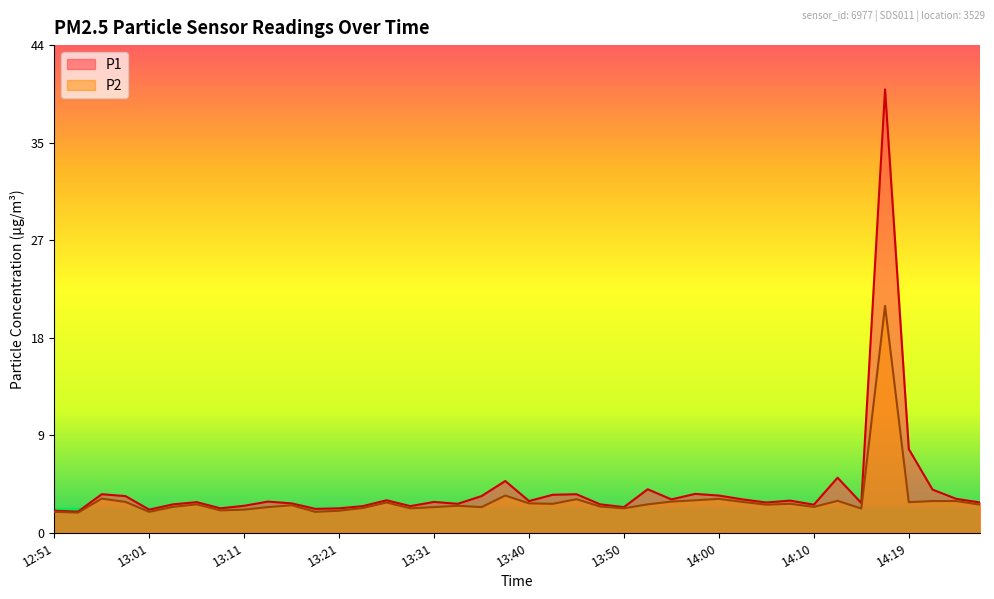

Reading right to left, what are all the values shown in this chart?

P1: 2.8	3.1	3.9	7.6	40.2	2.7	5.0	2.5	2.9	2.8	3.0	3.4	3.5	3.0	4.0	2.3	2.6	3.5	3.5	2.9	4.7	3.3	2.6	2.8	2.4	3.0	2.4	2.2	2.2	2.7	2.8	2.5	2.2	2.8	2.6	2.1	3.3	3.5	1.9	2.0
P2: 2.5	2.9	2.9	2.8	20.6	2.2	2.9	2.4	2.6	2.5	2.8	3.1	3.0	2.8	2.6	2.2	2.4	3.0	2.6	2.7	3.4	2.3	2.5	2.3	2.2	2.8	2.2	2.0	1.9	2.5	2.3	2.1	2.0	2.6	2.4	1.9	2.8	3.1	1.8	1.9